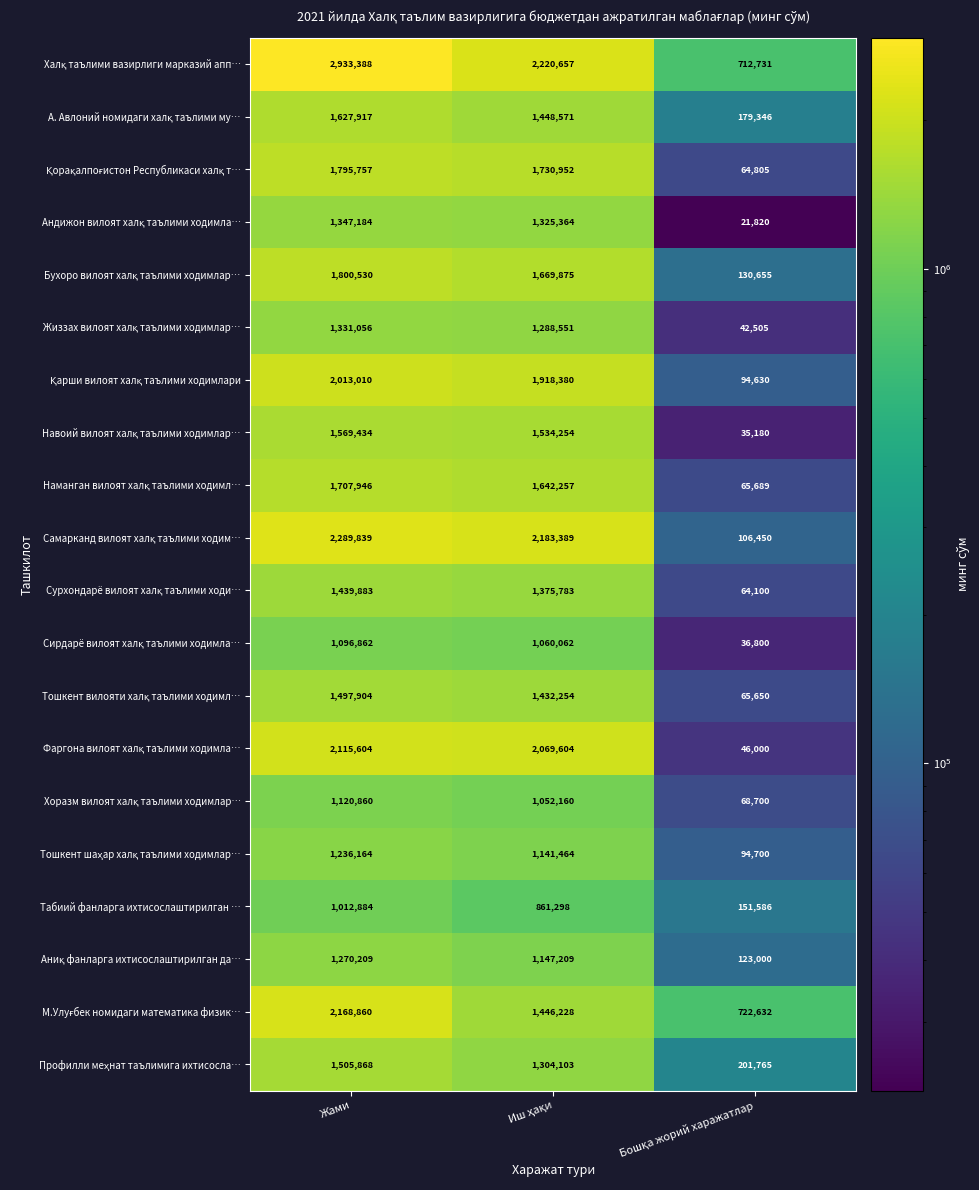

What is the spread (max minus min) of values at Жами?

1920504